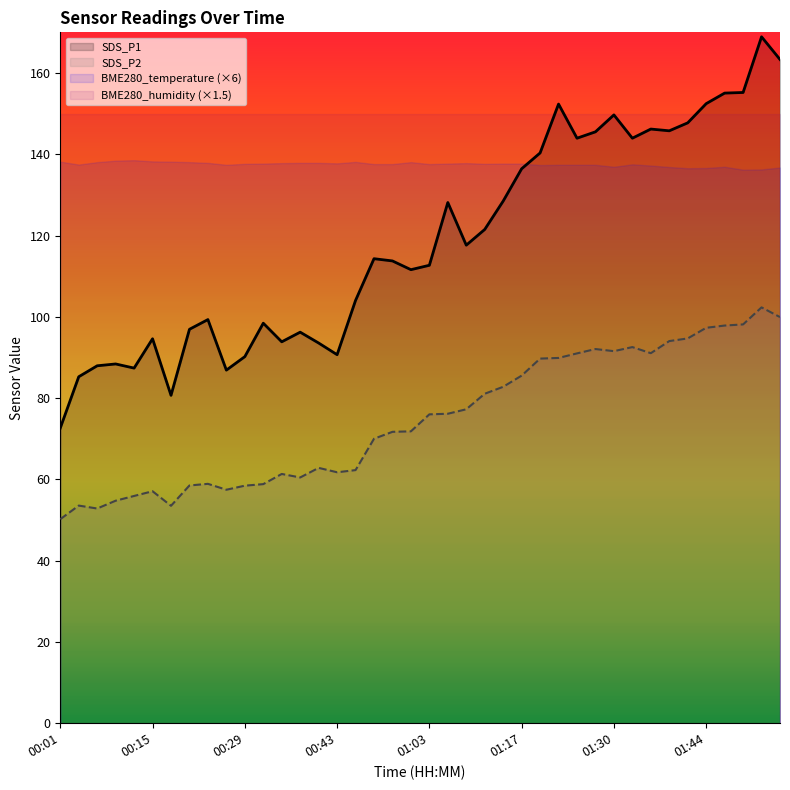

List the series in order of their overall mean, lowest first.

SDS_P2, SDS_P1, BME280_temperature (×6), BME280_humidity (×1.5)